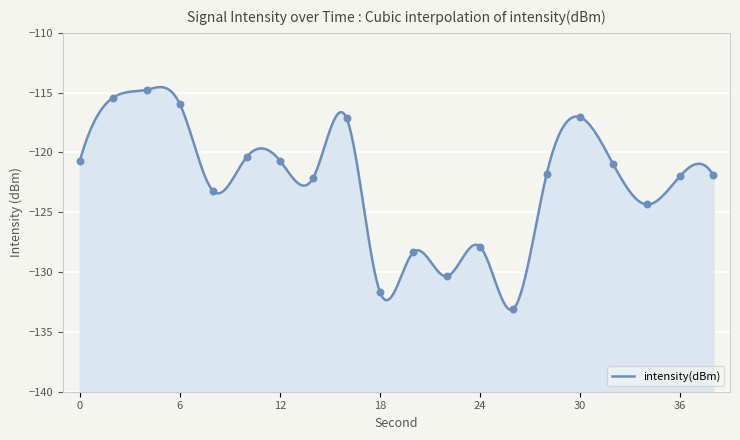

Which has a higher value, 0 or 12?

12